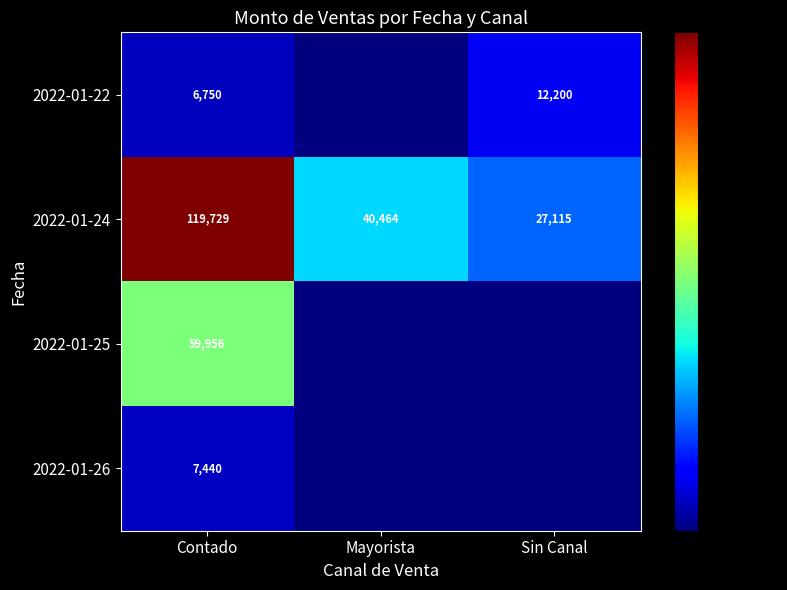

What is the minimum value for 2022-01-24?

27115